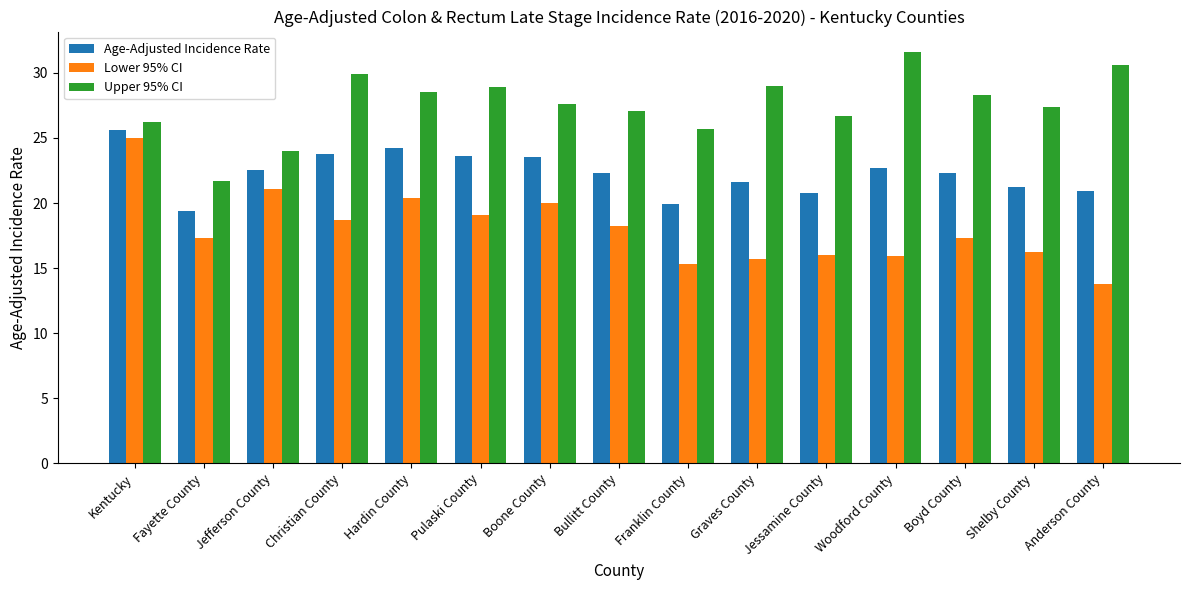

What is the spread (max minus min) of values at Kentucky?

1.2